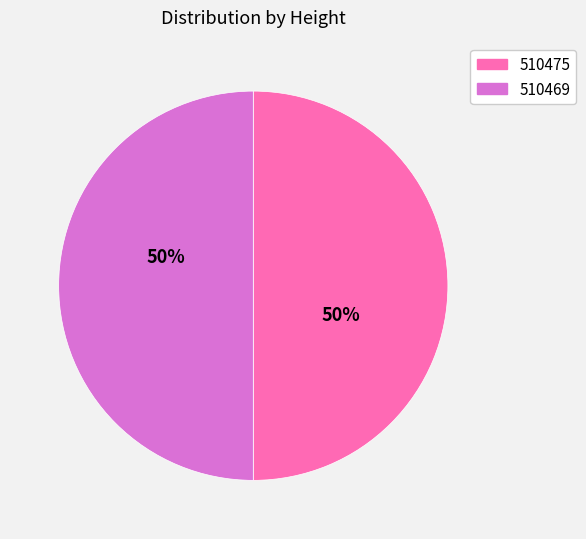

Is it true that 510475 is 50% of the pie?

True